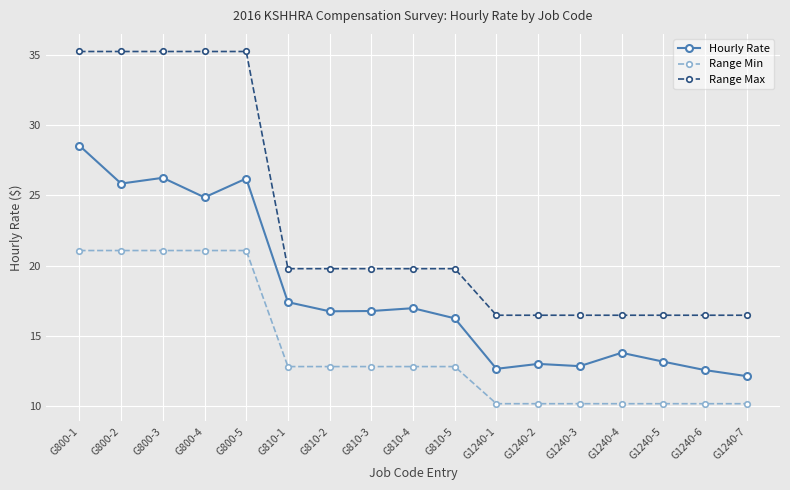

True or false: Hourly Rate has more than 1 points higher than both neighbors.

True